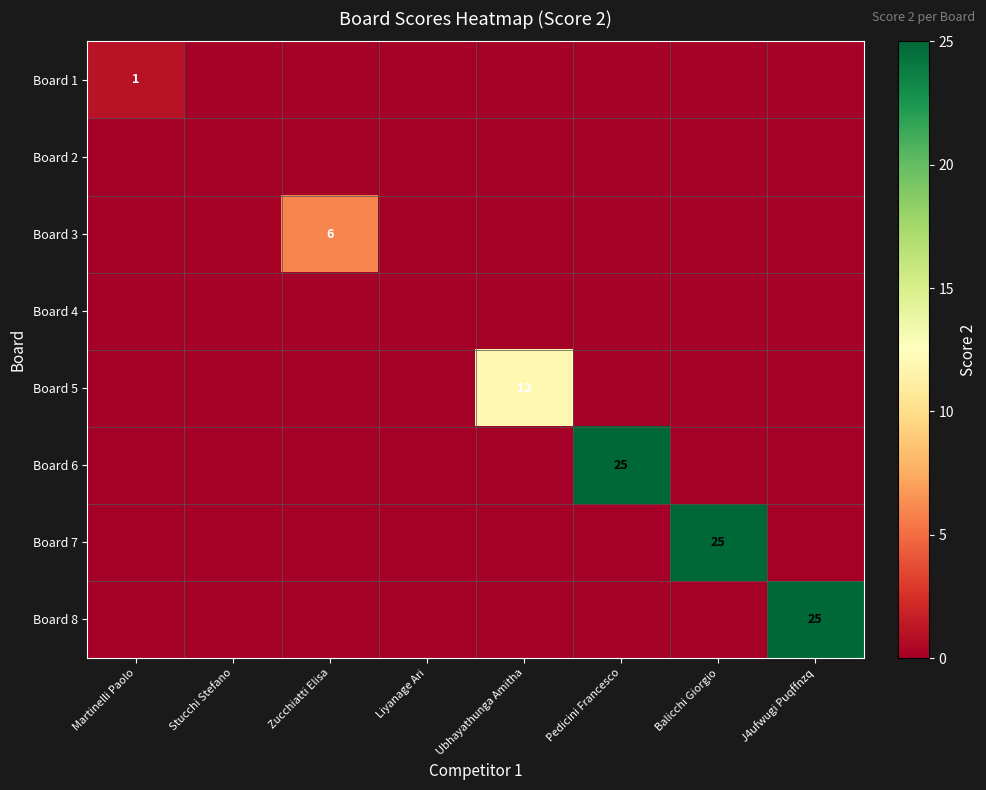

The value of Board 7 at Balicchi Giorgio is 5. True or false?

False